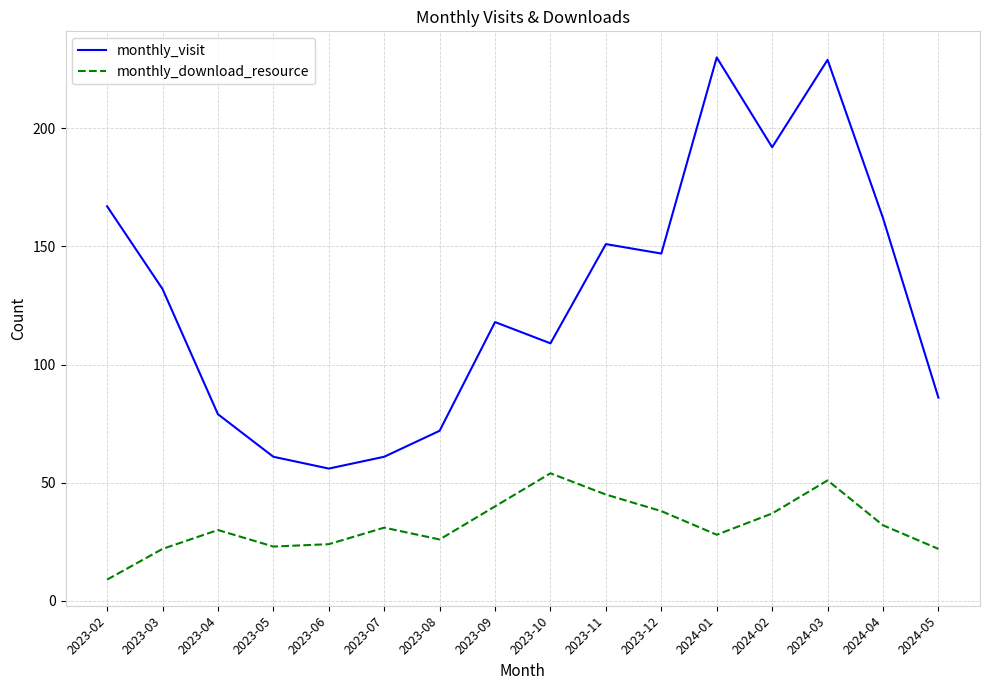

True or false: monthly_visit and monthly_download_resource intersect in this chart.

False